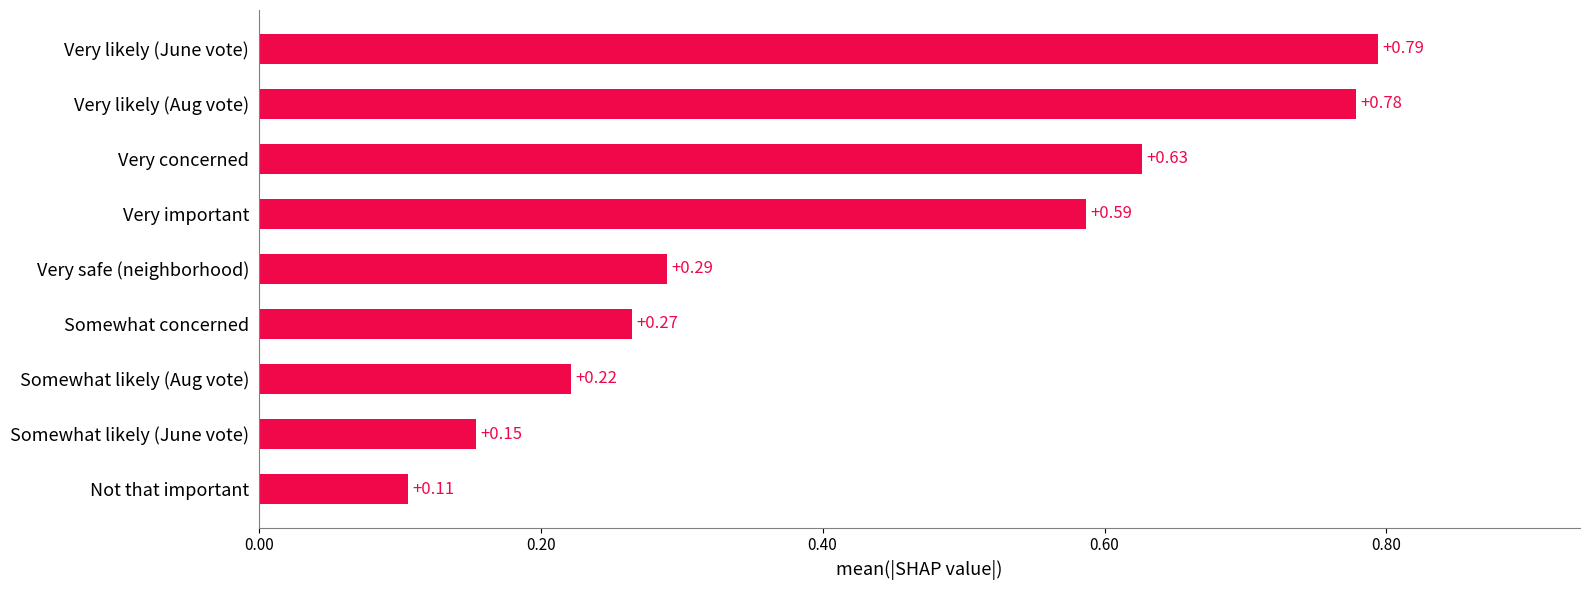

Are the bars horizontal?

Yes